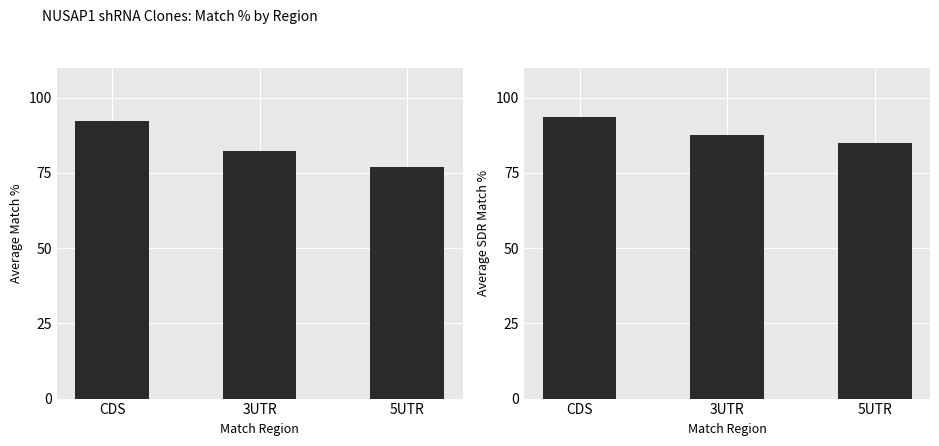

What is the value of the Match % bar at the 3rd from the left?

77.0